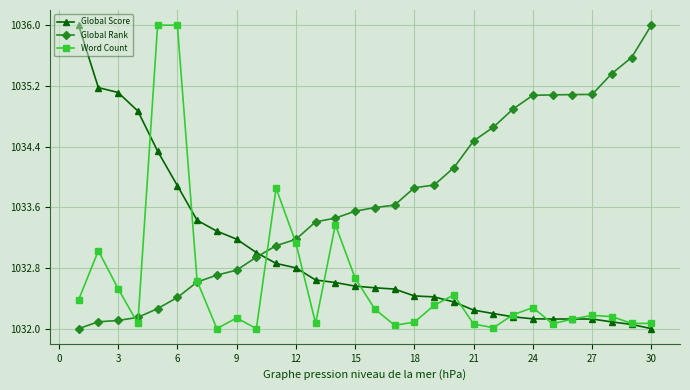

True or false: Global Score and Global Rank cross at least once.

True